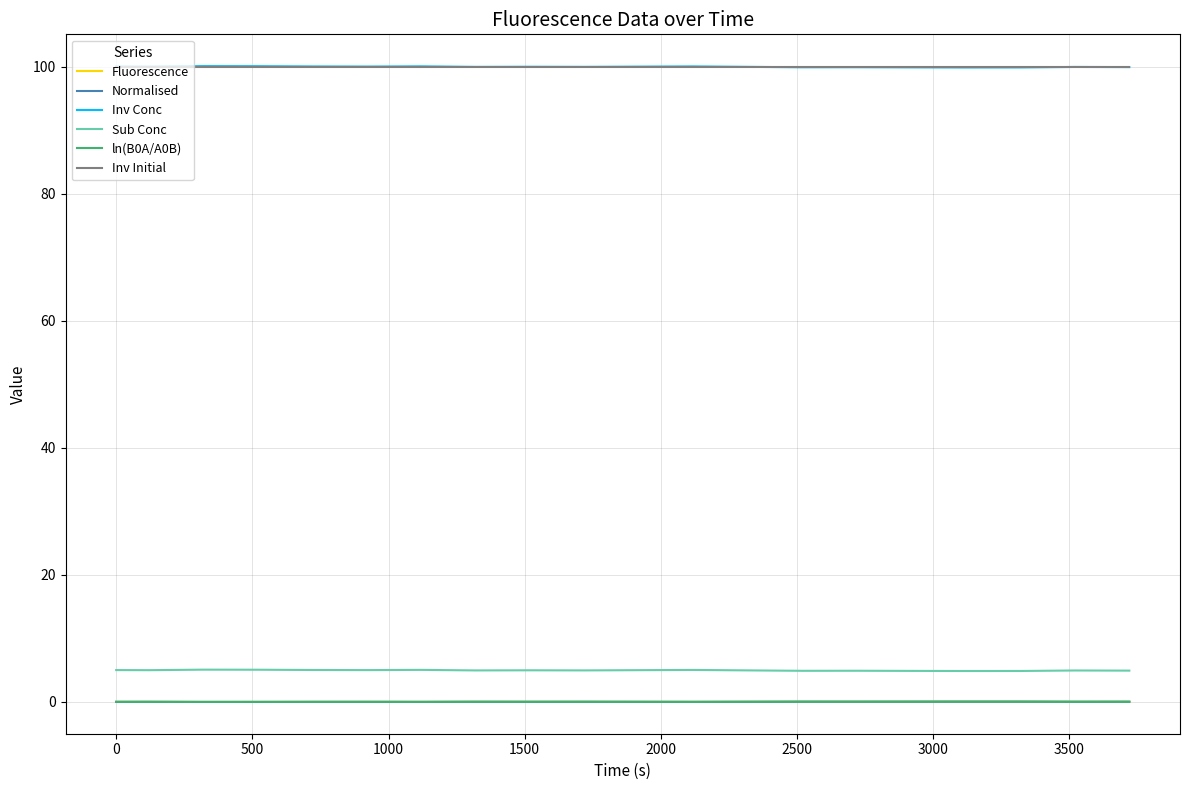

What is the greatest value displayed?

100.1